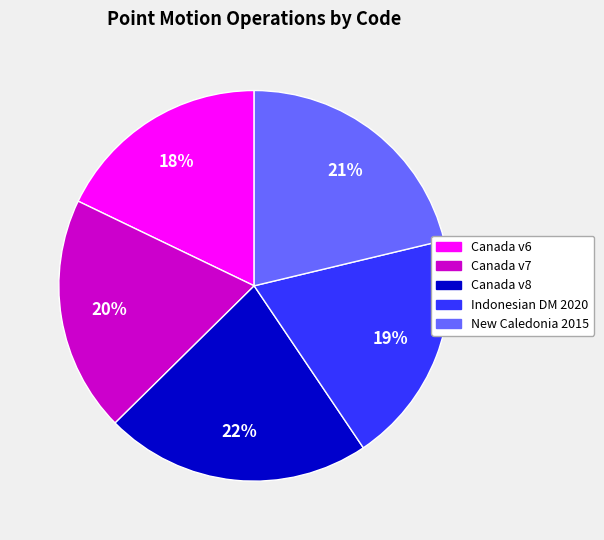

Count the number of slices in the pie.

5